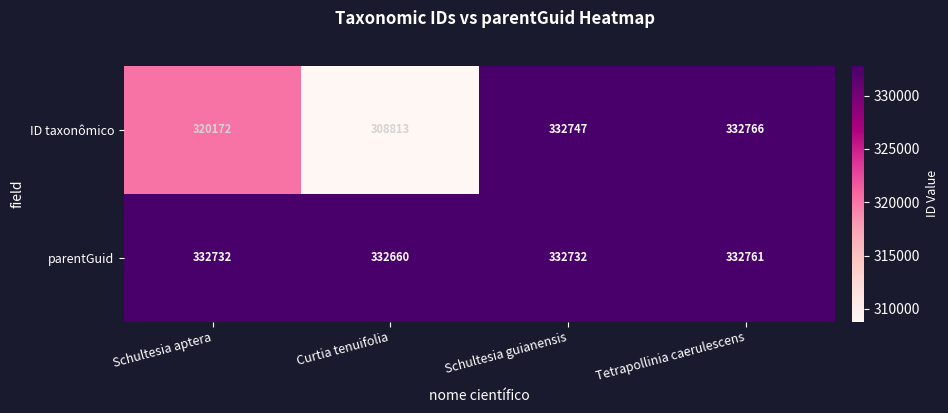

Read the parentGuid value at Schultesia aptera.

332732